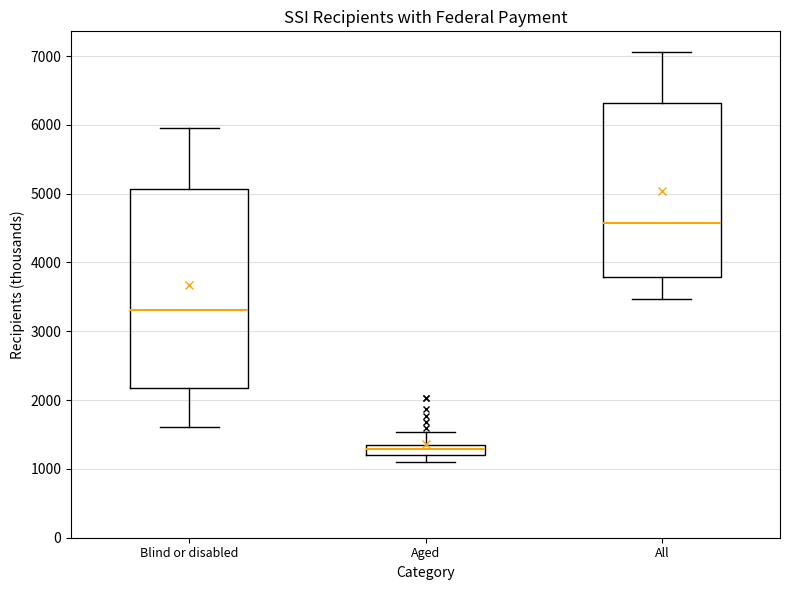

Which box's median line is the lowest?

Aged